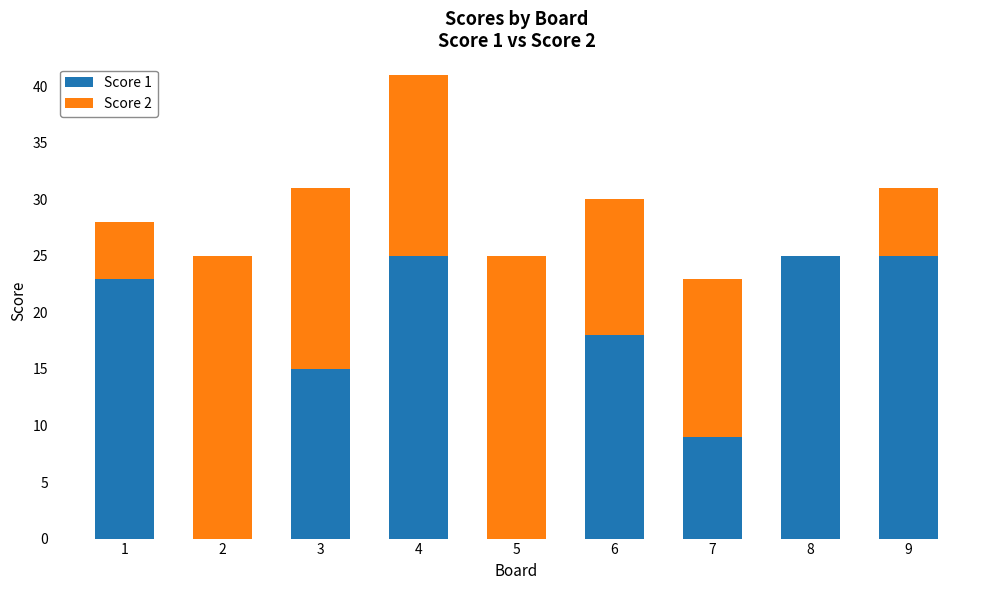

What is the total value across all series at 2?

25